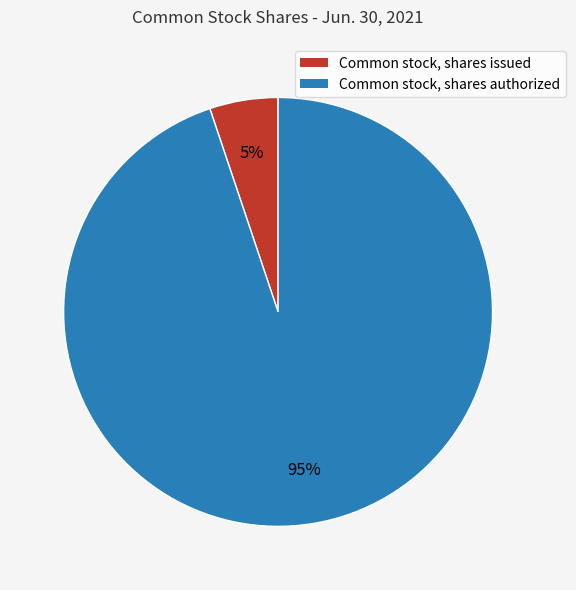

True or false: Common stock, shares issued accounts for 17% of the total.

False